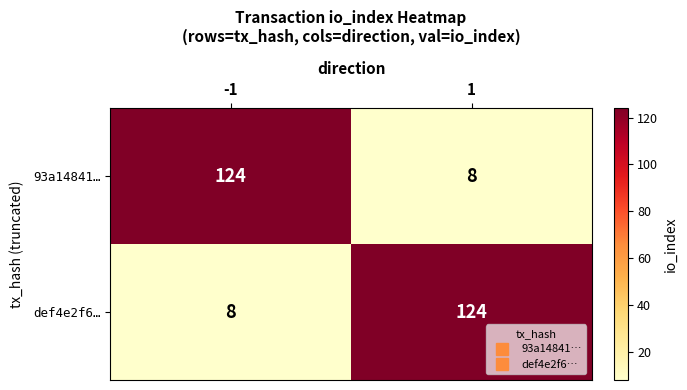

What is the total value across all series at 1?

132